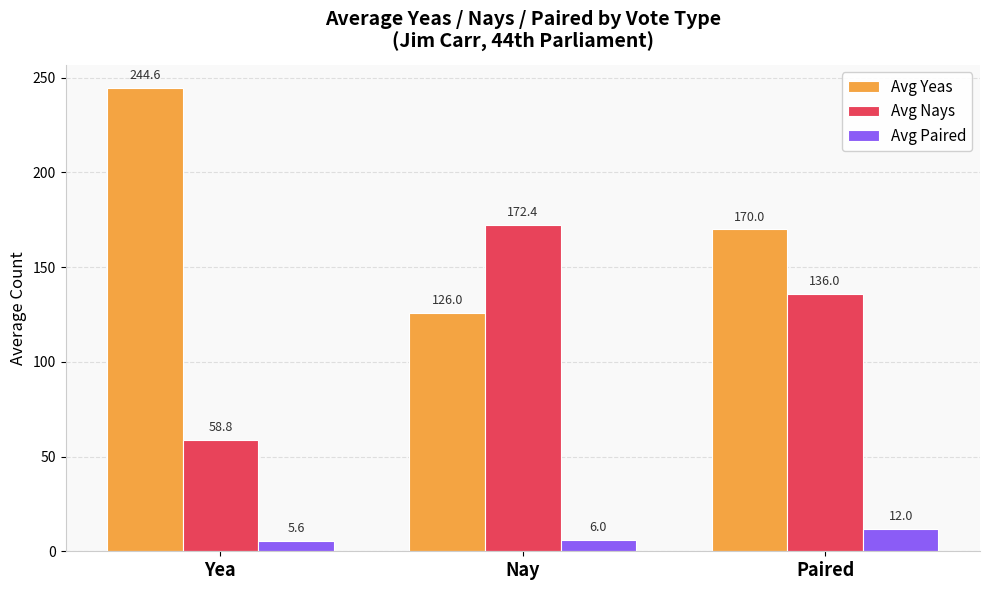

What is the average value of the Avg Nays series?

122.4